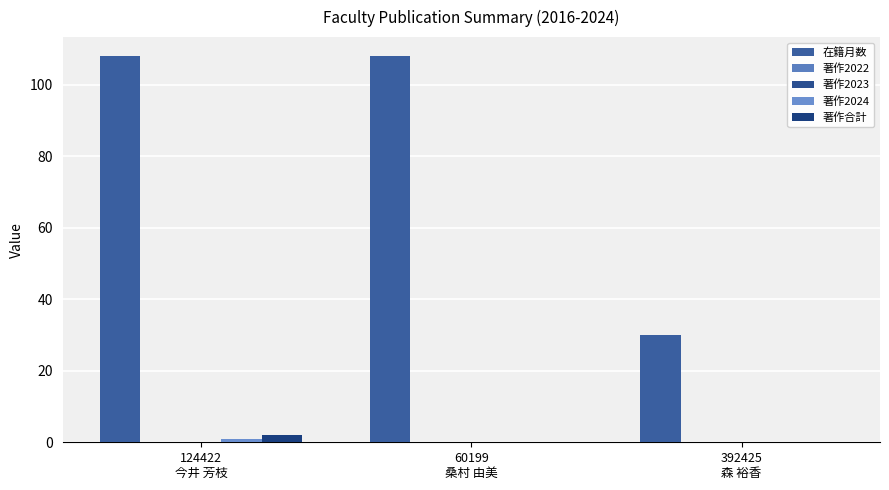

What is the sum of all 在籍月数 values?

246